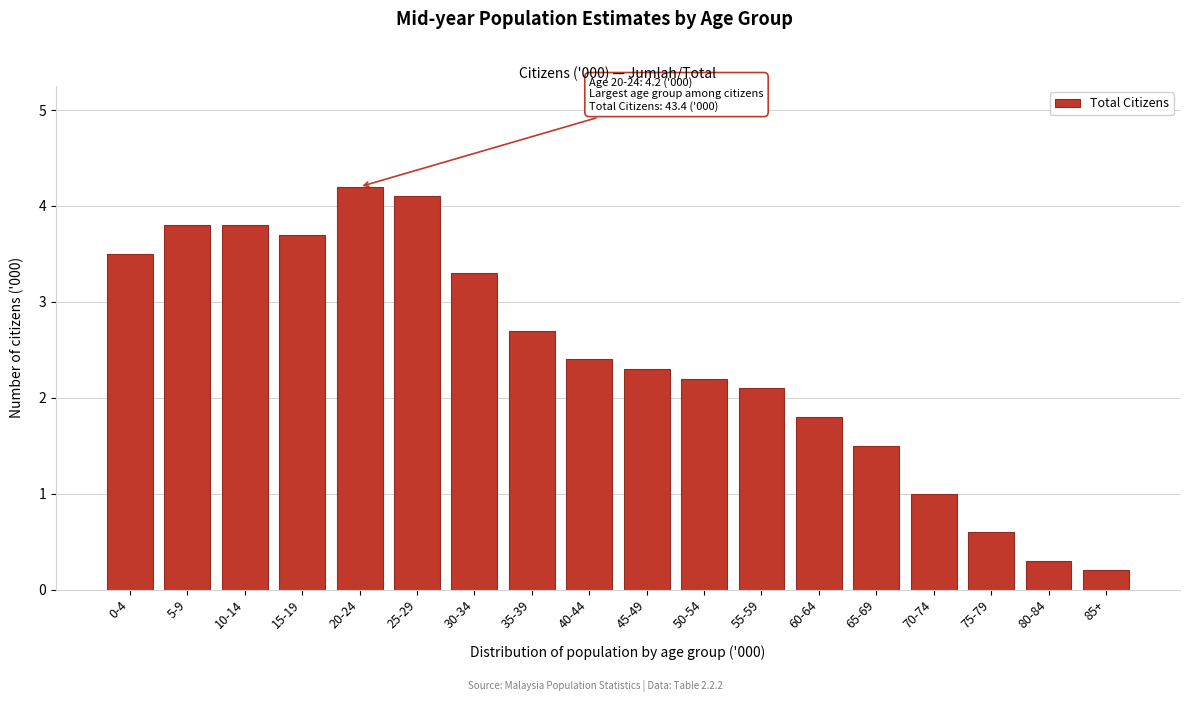

Reading left to right, what are all the values shown in this chart?

3.5	3.8	3.8	3.7	4.2	4.1	3.3	2.7	2.4	2.3	2.2	2.1	1.8	1.5	1.0	0.6	0.3	0.2